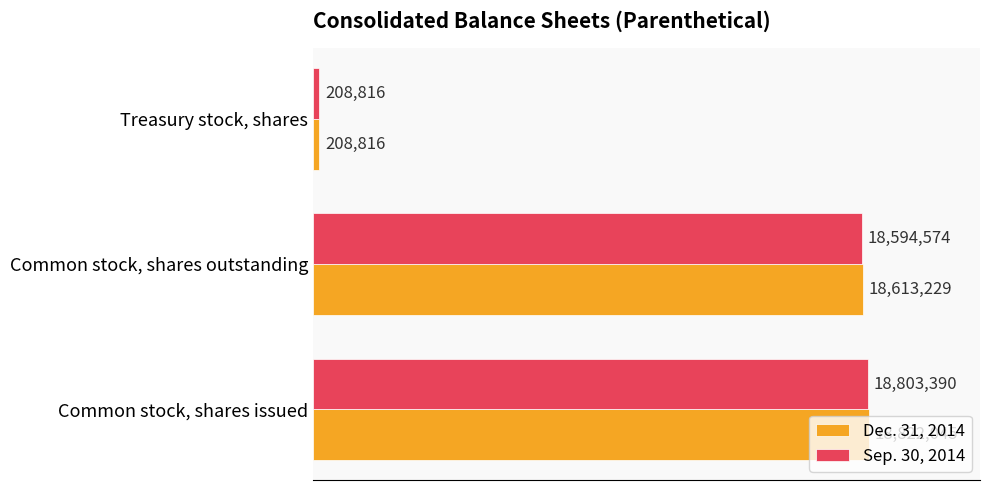

Which series has the largest total across all categories?

Dec. 31, 2014